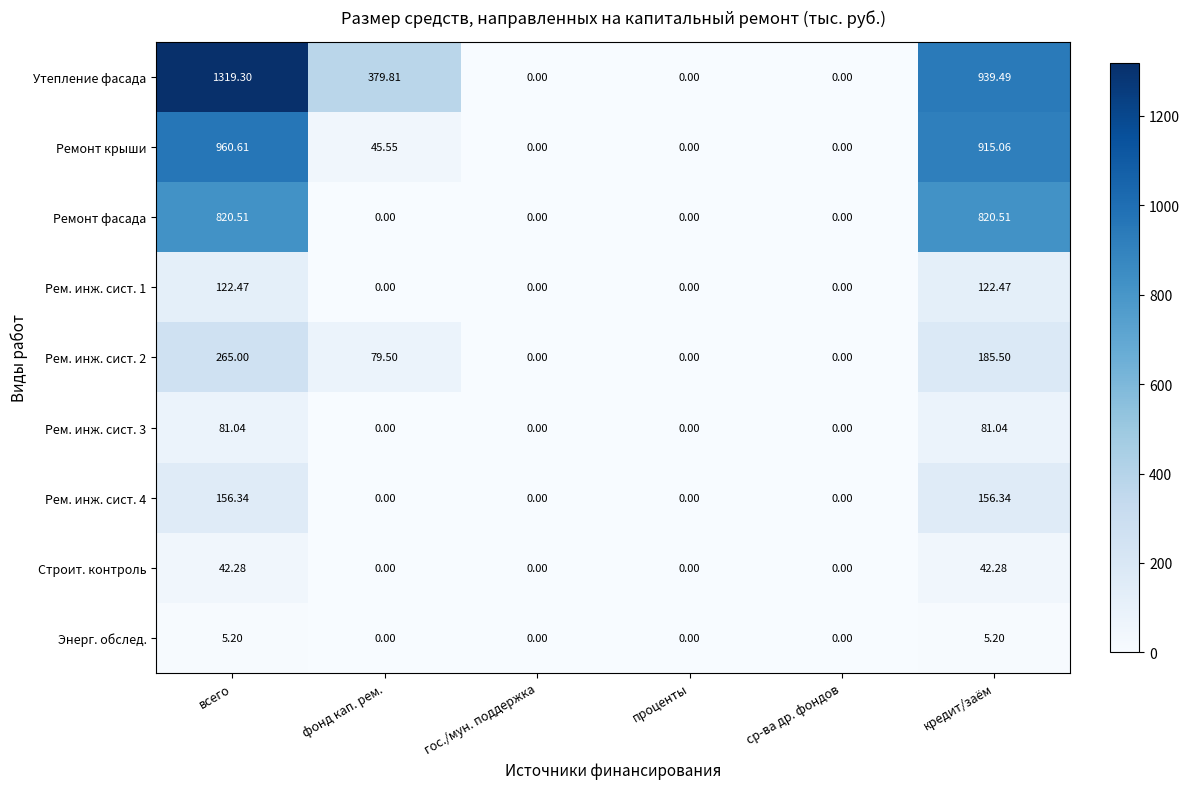

Where does the Ремонт крыши series first go above 45?

всего